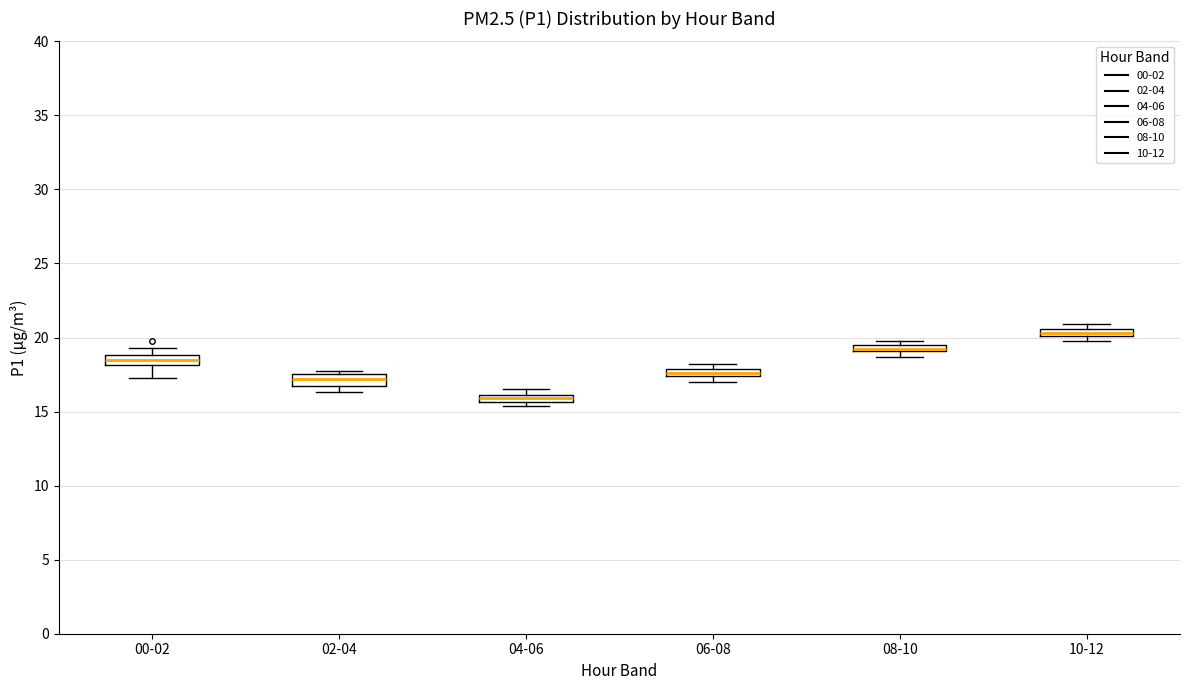

Where is the upper edge of the box for 06-08 on the y-axis? The values are not printed on the chart, so give them approximately, as read against the axis.

18.0